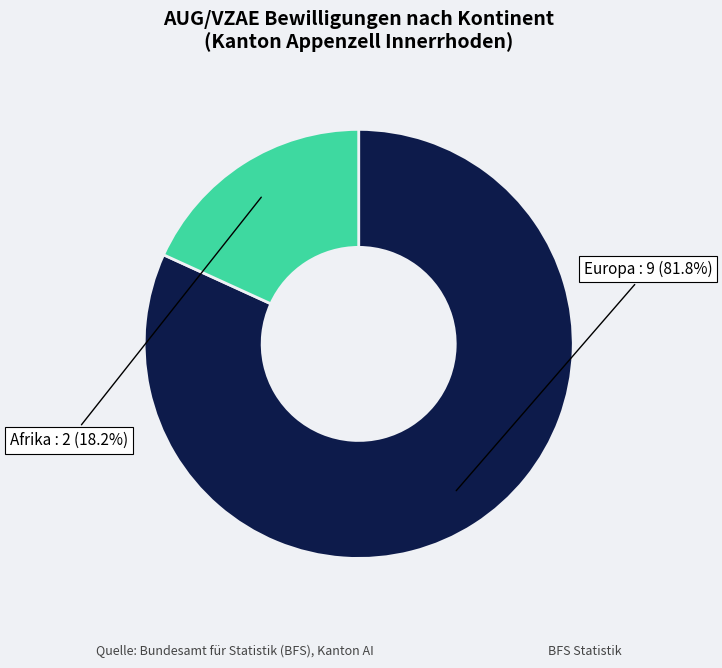

Rank the categories by value from highest to lowest.

Europa, Afrika